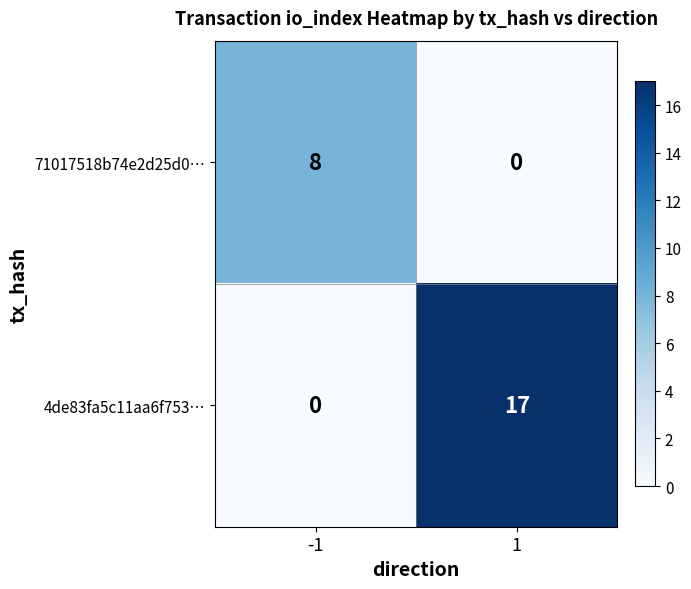

What is the difference between the 71017518b74e2d25d0… values at 1 and -1?

8